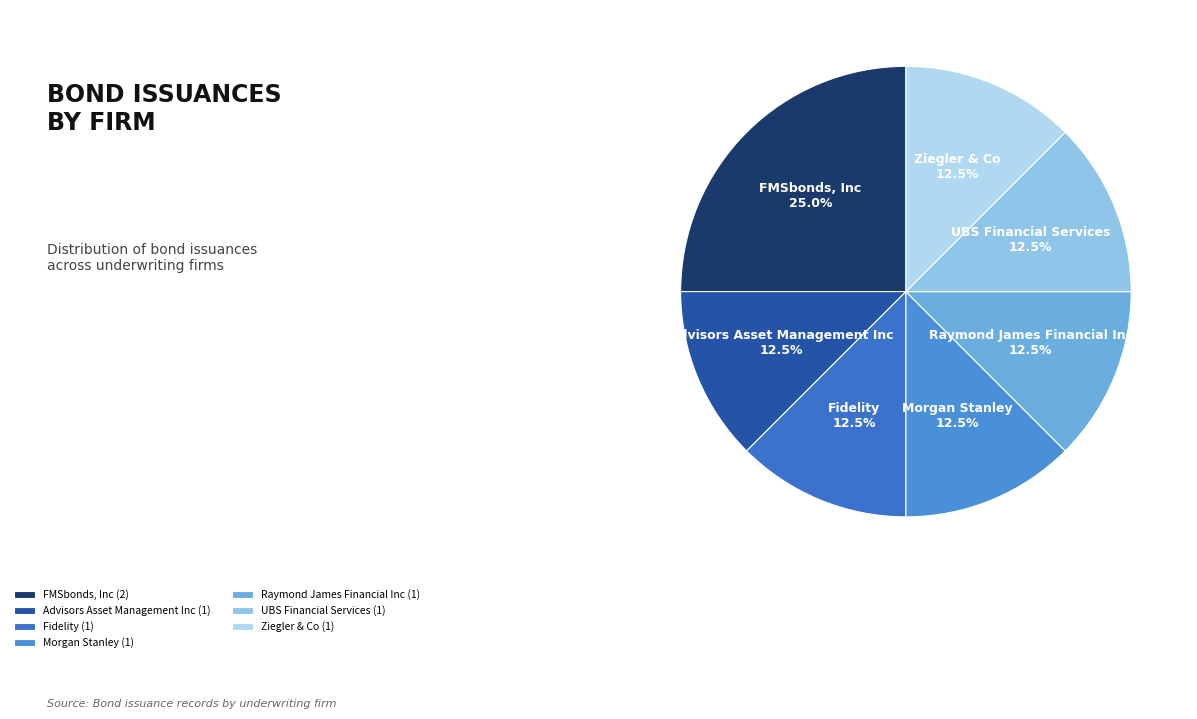

What percentage is NOT represented by UBS Financial Services?

87.5%